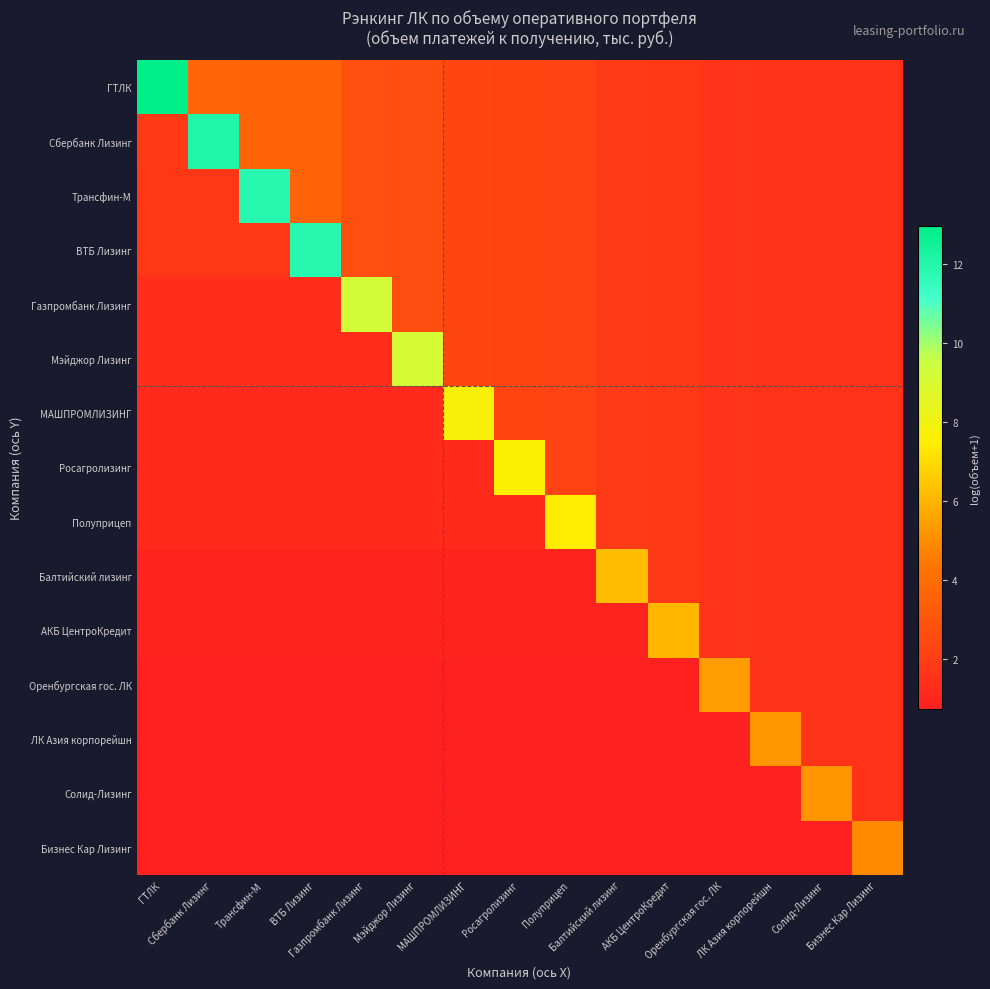

Reading right to left, list all the values displayed in this chart.

ГТЛК: Бизнес Кар Лизинг=1.5	Солид-Лизинг=1.6	ЛК Азия корпорейшн=1.6	Оренбургская гос. ЛК=1.6	АКБ ЦентроКредит=1.8	Балтийский лизинг=1.9	Полуприцеп=2.2	Росагролизинг=2.3	МАШПРОМЛИЗИНГ=2.3	Мэйджор Лизинг=2.7	Газпромбанк Лизинг=2.8	ВТБ Лизинг=3.6	Трансфин-М=3.6	Сбербанк Лизинг=3.6	ГТЛК=13.0
Сбербанк Лизинг: Бизнес Кар Лизинг=1.5	Солид-Лизинг=1.6	ЛК Азия корпорейшн=1.6	Оренбургская гос. ЛК=1.6	АКБ ЦентроКредит=1.8	Балтийский лизинг=1.9	Полуприцеп=2.2	Росагролизинг=2.3	МАШПРОМЛИЗИНГ=2.3	Мэйджор Лизинг=2.7	Газпромбанк Лизинг=2.8	ВТБ Лизинг=3.6	Трансфин-М=3.6	Сбербанк Лизинг=12.1	ГТЛК=1.8
Трансфин-М: Бизнес Кар Лизинг=1.5	Солид-Лизинг=1.6	ЛК Азия корпорейшн=1.6	Оренбургская гос. ЛК=1.6	АКБ ЦентроКредит=1.8	Балтийский лизинг=1.9	Полуприцеп=2.2	Росагролизинг=2.3	МАШПРОМЛИЗИНГ=2.3	Мэйджор Лизинг=2.7	Газпромбанк Лизинг=2.8	ВТБ Лизинг=3.6	Трансфин-М=11.9	Сбербанк Лизинг=1.8	ГТЛК=1.8
ВТБ Лизинг: Бизнес Кар Лизинг=1.5	Солид-Лизинг=1.6	ЛК Азия корпорейшн=1.6	Оренбургская гос. ЛК=1.6	АКБ ЦентроКредит=1.8	Балтийский лизинг=1.9	Полуприцеп=2.2	Росагролизинг=2.3	МАШПРОМЛИЗИНГ=2.3	Мэйджор Лизинг=2.7	Газпромбанк Лизинг=2.8	ВТБ Лизинг=11.9	Трансфин-М=1.8	Сбербанк Лизинг=1.8	ГТЛК=1.8
Газпромбанк Лизинг: Бизнес Кар Лизинг=1.5	Солид-Лизинг=1.6	ЛК Азия корпорейшн=1.6	Оренбургская гос. ЛК=1.6	АКБ ЦентроКредит=1.8	Балтийский лизинг=1.9	Полуприцеп=2.2	Росагролизинг=2.3	МАШПРОМЛИЗИНГ=2.3	Мэйджор Лизинг=2.7	Газпромбанк Лизинг=9.2	ВТБ Лизинг=1.4	Трансфин-М=1.4	Сбербанк Лизинг=1.4	ГТЛК=1.4
Мэйджор Лизинг: Бизнес Кар Лизинг=1.5	Солид-Лизинг=1.6	ЛК Азия корпорейшн=1.6	Оренбургская гос. ЛК=1.6	АКБ ЦентроКредит=1.8	Балтийский лизинг=1.9	Полуприцеп=2.2	Росагролизинг=2.3	МАШПРОМЛИЗИНГ=2.3	Мэйджор Лизинг=9.1	Газпромбанк Лизинг=1.4	ВТБ Лизинг=1.4	Трансфин-М=1.4	Сбербанк Лизинг=1.4	ГТЛК=1.4
МАШПРОМЛИЗИНГ: Бизнес Кар Лизинг=1.5	Солид-Лизинг=1.6	ЛК Азия корпорейшн=1.6	Оренбургская гос. ЛК=1.6	АКБ ЦентроКредит=1.8	Балтийский лизинг=1.9	Полуприцеп=2.2	Росагролизинг=2.3	МАШПРОМЛИЗИНГ=7.7	Мэйджор Лизинг=1.2	Газпромбанк Лизинг=1.2	ВТБ Лизинг=1.2	Трансфин-М=1.2	Сбербанк Лизинг=1.2	ГТЛК=1.2
Росагролизинг: Бизнес Кар Лизинг=1.5	Солид-Лизинг=1.6	ЛК Азия корпорейшн=1.6	Оренбургская гос. ЛК=1.6	АКБ ЦентроКредит=1.8	Балтийский лизинг=1.9	Полуприцеп=2.2	Росагролизинг=7.6	МАШПРОМЛИЗИНГ=1.1	Мэйджор Лизинг=1.1	Газпромбанк Лизинг=1.1	ВТБ Лизинг=1.1	Трансфин-М=1.1	Сбербанк Лизинг=1.1	ГТЛК=1.1
Полуприцеп: Бизнес Кар Лизинг=1.5	Солид-Лизинг=1.6	ЛК Азия корпорейшн=1.6	Оренбургская гос. ЛК=1.6	АКБ ЦентроКредит=1.8	Балтийский лизинг=1.9	Полуприцеп=7.5	Росагролизинг=1.1	МАШПРОМЛИЗИНГ=1.1	Мэйджор Лизинг=1.1	Газпромбанк Лизинг=1.1	ВТБ Лизинг=1.1	Трансфин-М=1.1	Сбербанк Лизинг=1.1	ГТЛК=1.1
Балтийский лизинг: Бизнес Кар Лизинг=1.5	Солид-Лизинг=1.6	ЛК Азия корпорейшн=1.6	Оренбургская гос. ЛК=1.6	АКБ ЦентроКредит=1.8	Балтийский лизинг=6.2	Полуприцеп=0.9	Росагролизинг=0.9	МАШПРОМЛИЗИНГ=0.9	Мэйджор Лизинг=0.9	Газпромбанк Лизинг=0.9	ВТБ Лизинг=0.9	Трансфин-М=0.9	Сбербанк Лизинг=0.9	ГТЛК=0.9
АКБ ЦентроКредит: Бизнес Кар Лизинг=1.5	Солид-Лизинг=1.6	ЛК Азия корпорейшн=1.6	Оренбургская гос. ЛК=1.6	АКБ ЦентроКредит=6.1	Балтийский лизинг=0.9	Полуприцеп=0.9	Росагролизинг=0.9	МАШПРОМЛИЗИНГ=0.9	Мэйджор Лизинг=0.9	Газпромбанк Лизинг=0.9	ВТБ Лизинг=0.9	Трансфин-М=0.9	Сбербанк Лизинг=0.9	ГТЛК=0.9
Оренбургская гос. ЛК: Бизнес Кар Лизинг=1.5	Солид-Лизинг=1.6	ЛК Азия корпорейшн=1.6	Оренбургская гос. ЛК=5.4	АКБ ЦентроКредит=0.8	Балтийский лизинг=0.8	Полуприцеп=0.8	Росагролизинг=0.8	МАШПРОМЛИЗИНГ=0.8	Мэйджор Лизинг=0.8	Газпромбанк Лизинг=0.8	ВТБ Лизинг=0.8	Трансфин-М=0.8	Сбербанк Лизинг=0.8	ГТЛК=0.8
ЛК Азия корпорейшн: Бизнес Кар Лизинг=1.5	Солид-Лизинг=1.6	ЛК Азия корпорейшн=5.2	Оренбургская гос. ЛК=0.8	АКБ ЦентроКредит=0.8	Балтийский лизинг=0.8	Полуприцеп=0.8	Росагролизинг=0.8	МАШПРОМЛИЗИНГ=0.8	Мэйджор Лизинг=0.8	Газпромбанк Лизинг=0.8	ВТБ Лизинг=0.8	Трансфин-М=0.8	Сбербанк Лизинг=0.8	ГТЛК=0.8
Солид-Лизинг: Бизнес Кар Лизинг=1.5	Солид-Лизинг=5.2	ЛК Азия корпорейшн=0.8	Оренбургская гос. ЛК=0.8	АКБ ЦентроКредит=0.8	Балтийский лизинг=0.8	Полуприцеп=0.8	Росагролизинг=0.8	МАШПРОМЛИЗИНГ=0.8	Мэйджор Лизинг=0.8	Газпромбанк Лизинг=0.8	ВТБ Лизинг=0.8	Трансфин-М=0.8	Сбербанк Лизинг=0.8	ГТЛК=0.8
Бизнес Кар Лизинг: Бизнес Кар Лизинг=4.9	Солид-Лизинг=0.7	ЛК Азия корпорейшн=0.7	Оренбургская гос. ЛК=0.7	АКБ ЦентроКредит=0.7	Балтийский лизинг=0.7	Полуприцеп=0.7	Росагролизинг=0.7	МАШПРОМЛИЗИНГ=0.7	Мэйджор Лизинг=0.7	Газпромбанк Лизинг=0.7	ВТБ Лизинг=0.7	Трансфин-М=0.7	Сбербанк Лизинг=0.7	ГТЛК=0.7